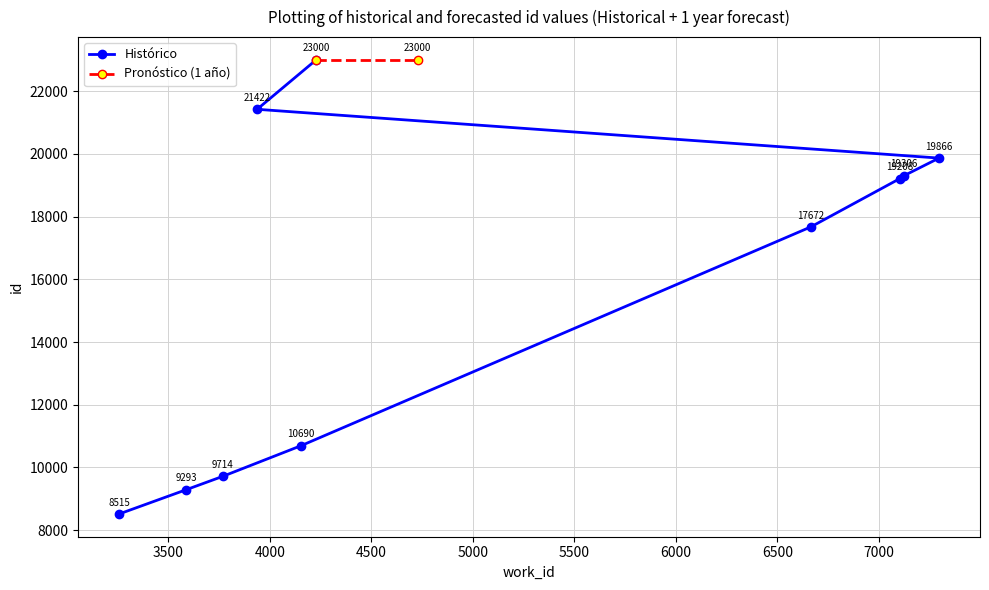

What is the difference between the maximum and minimum values?

14485